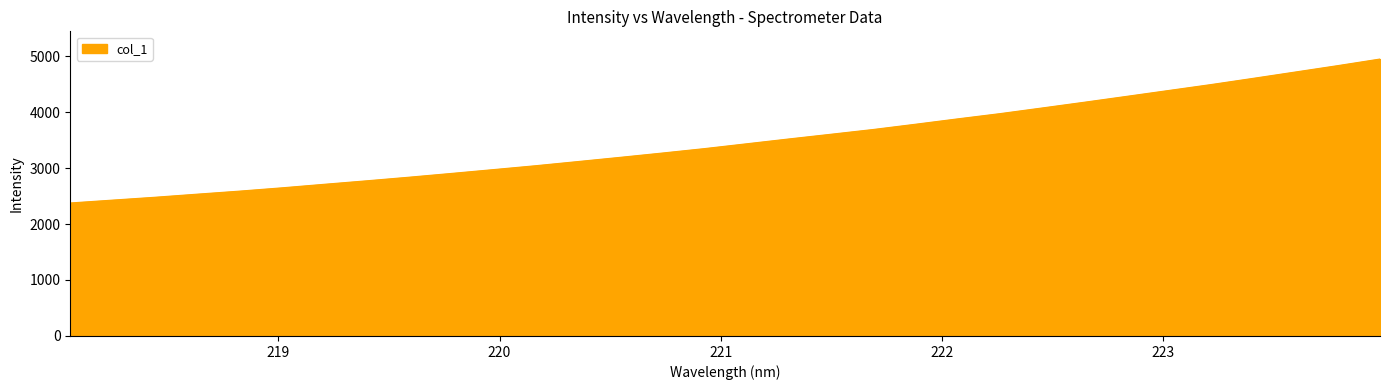

What is the minimum value shown in the chart?

2375.7